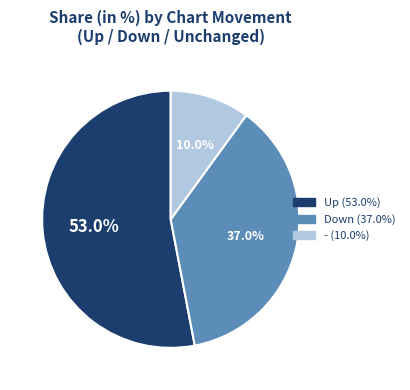

Does any single category account for the majority?

Yes